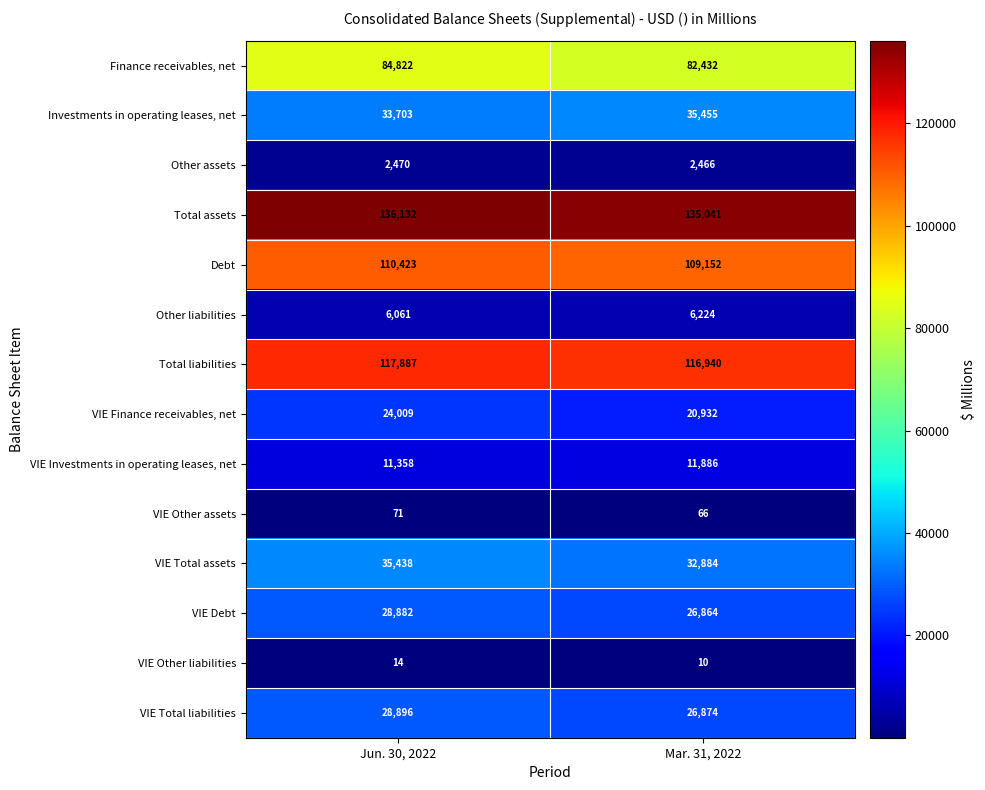

Which series has the largest total across all categories?

Total assets